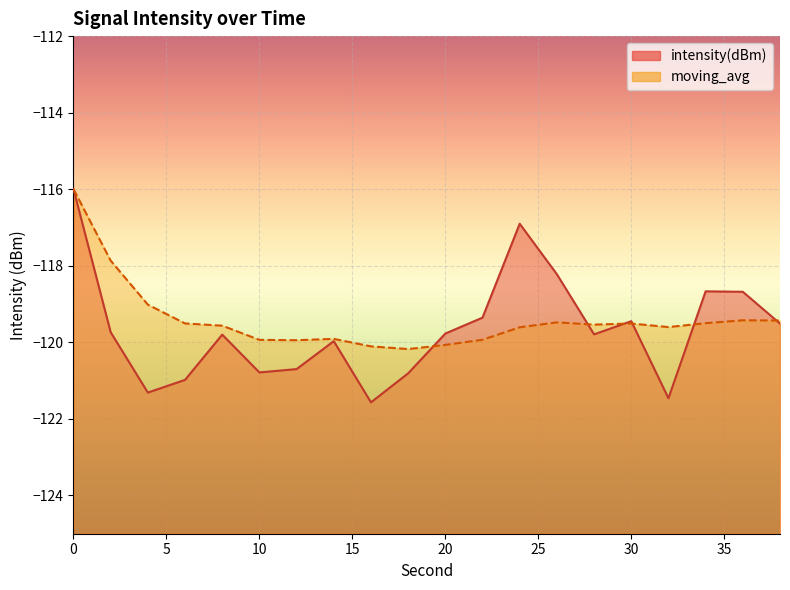

True or false: intensity(dBm) and moving_avg cross at least once.

True